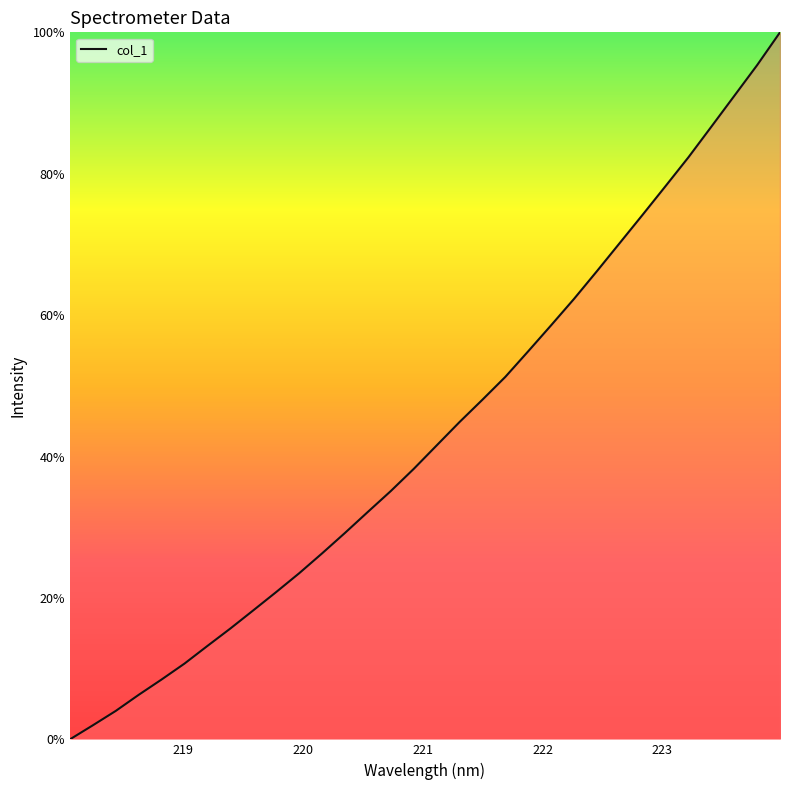

What is the difference between the maximum and minimum values?

100.0